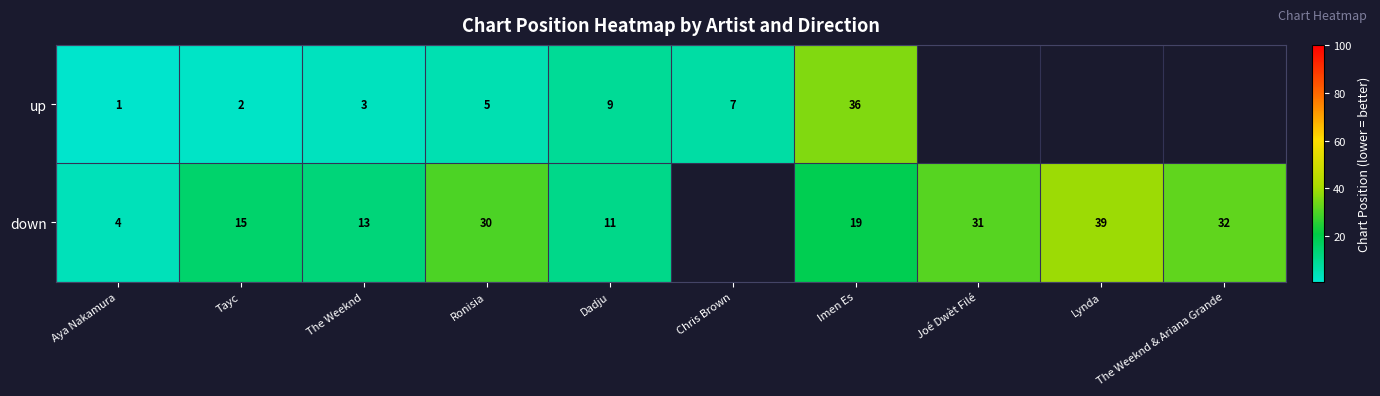

Is the value of up at Chris Brown greater than the value of down at Joé Dwèt Filé?

No